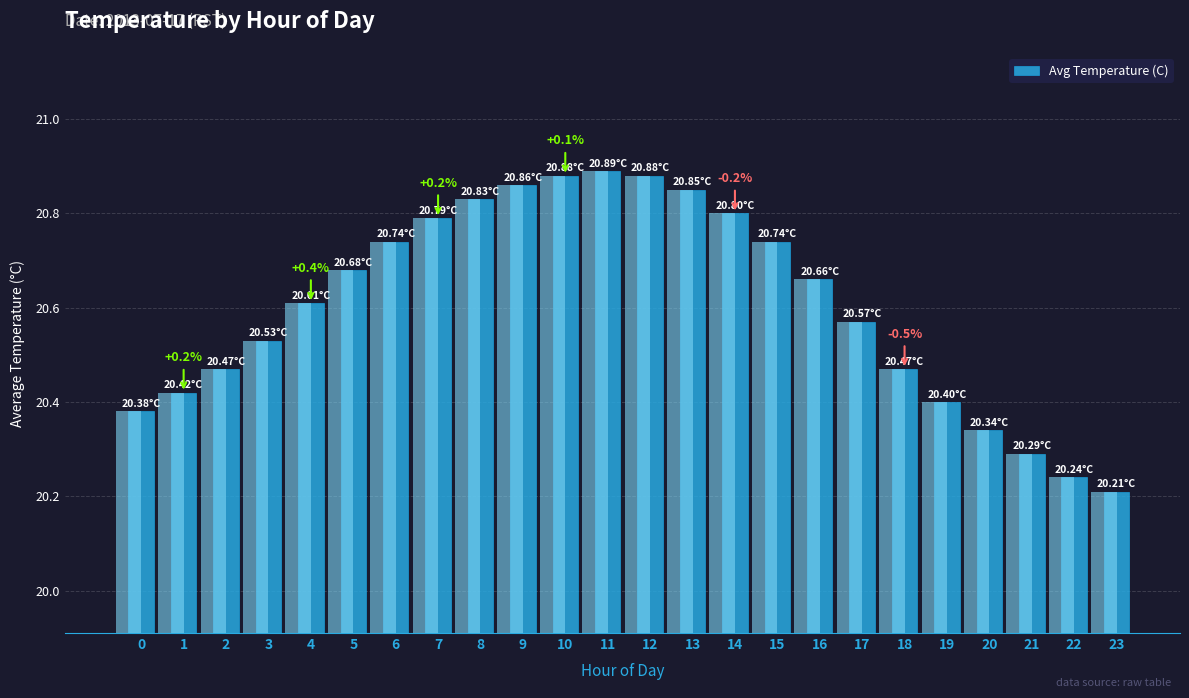

True or false: the data shows 12.0 at 7.

False